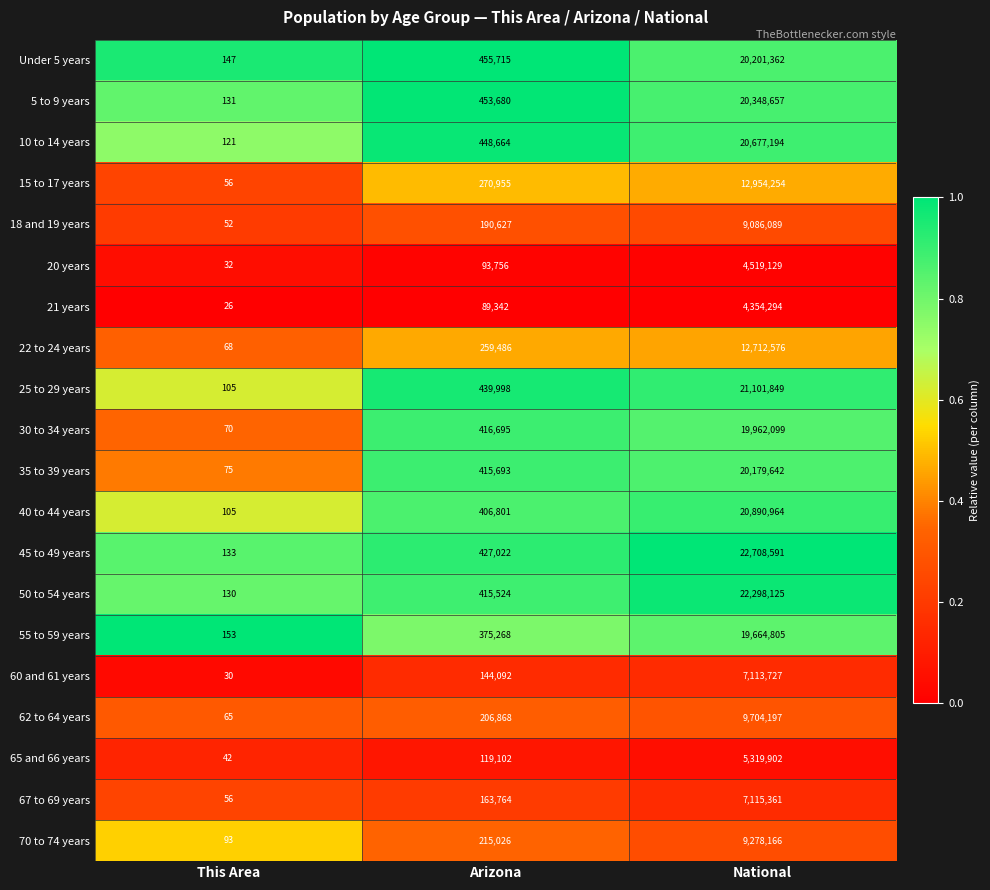

What is the total value across all series at National?

290190983